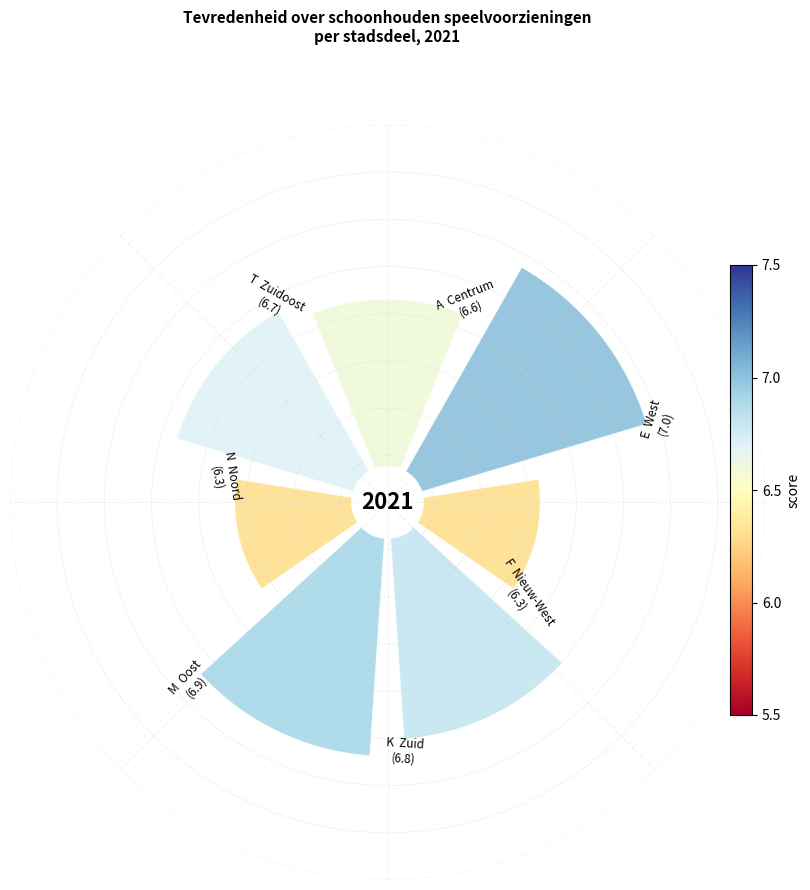

Does any single category account for the majority?

No